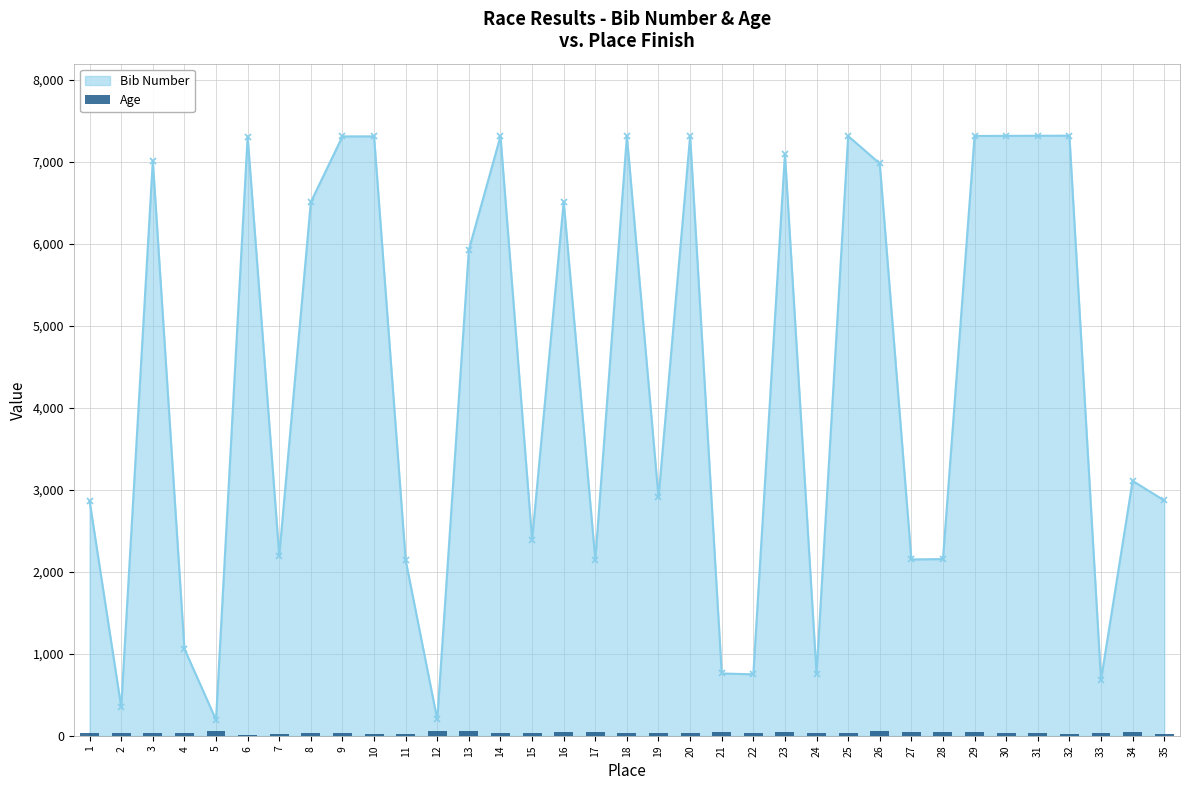

Where is the first local minimum for Bib Number?

2